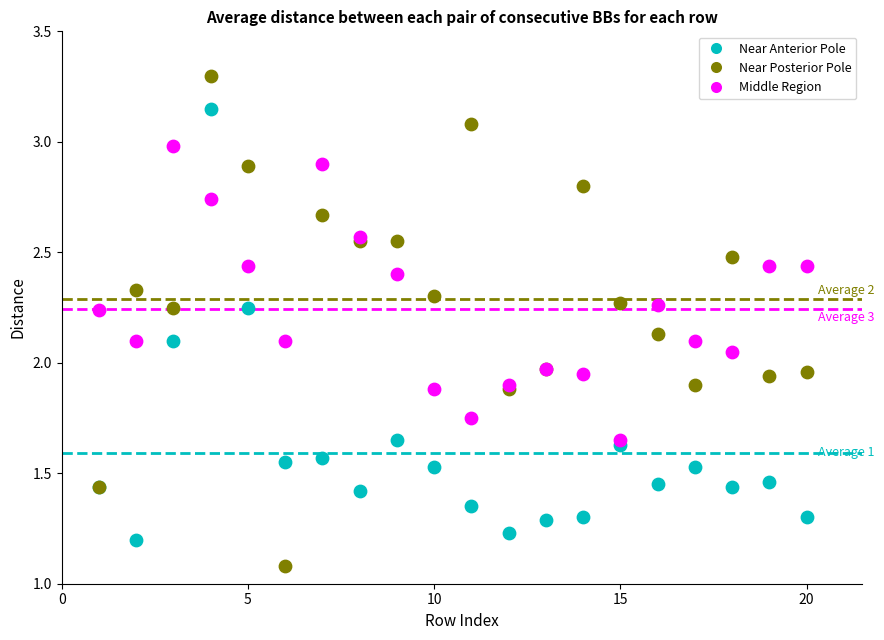

Which series has the largest Y range (max minus min)?

Near Posterior Pole